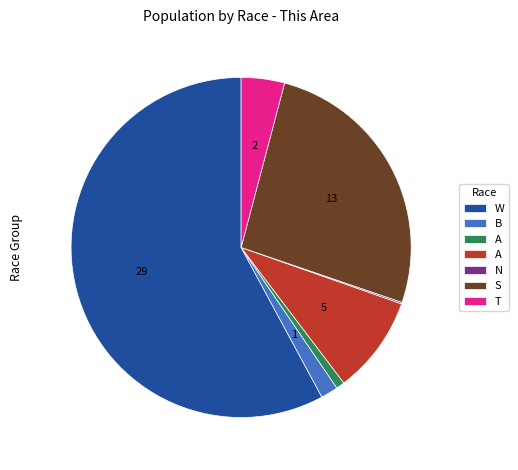

Is there any slice that represents more than half of the pie?

Yes